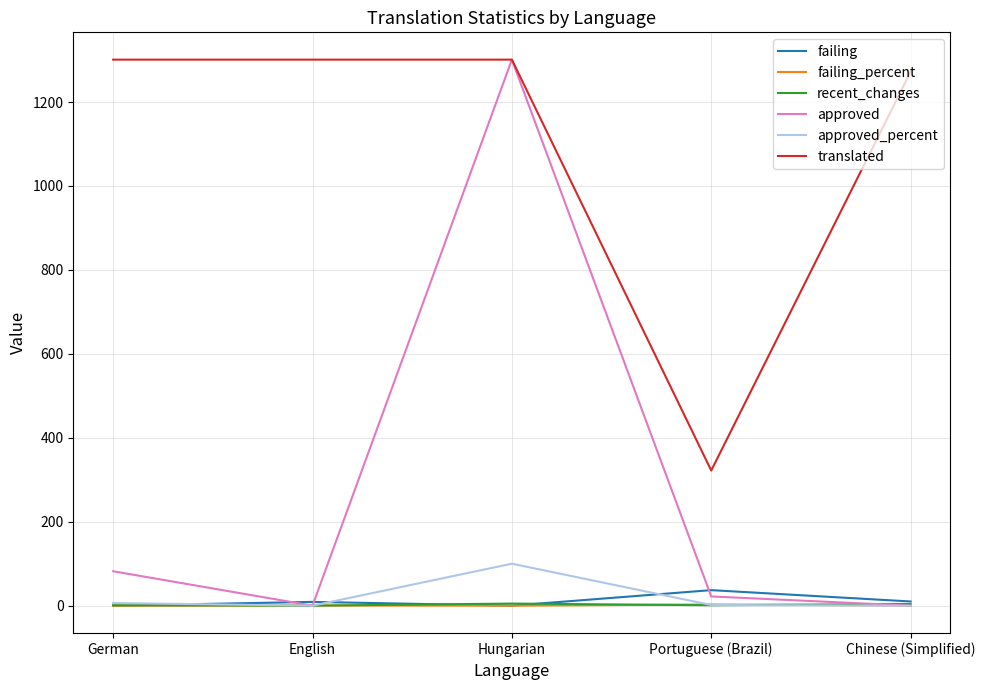

True or false: recent_changes has more than 2 points higher than both neighbors.

False